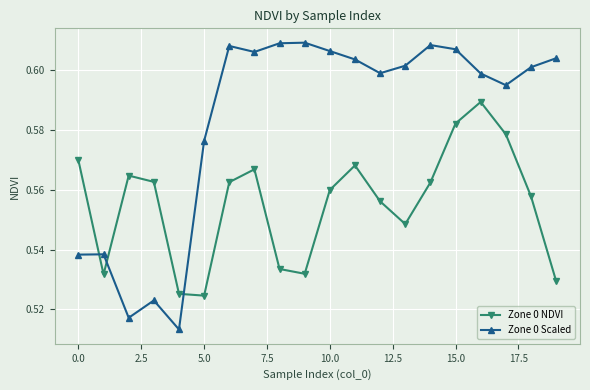

List the series in order of their overall mean, lowest first.

Zone 0 NDVI, Zone 0 Scaled